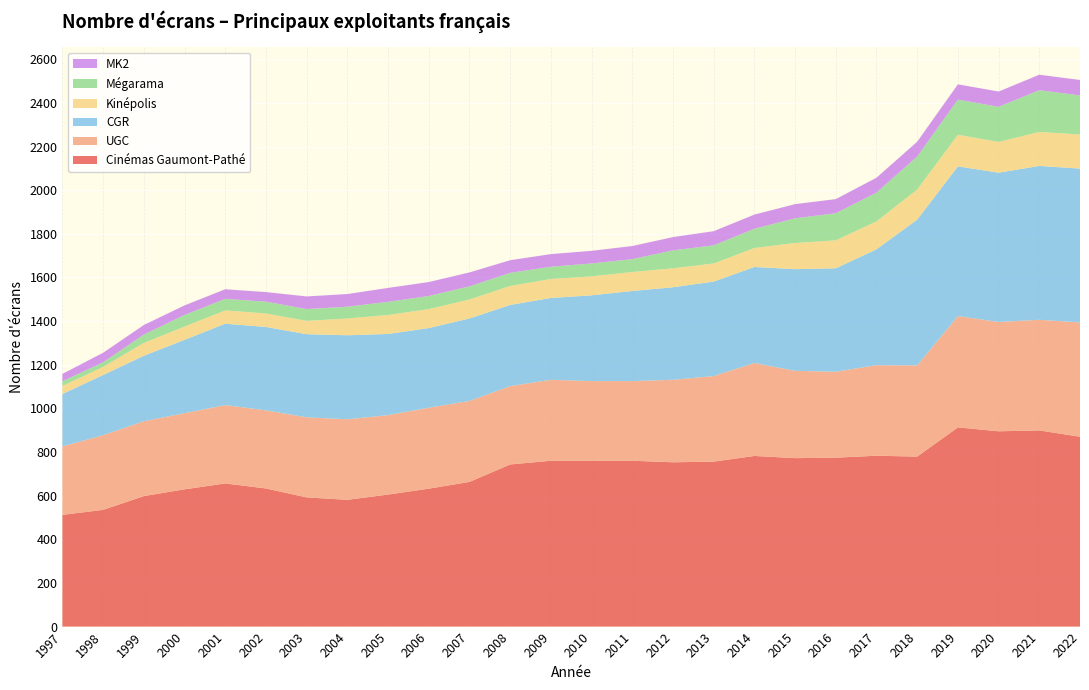

Reading left to right, extract all data points from this chart.

Cinémas Gaumont-Pathé: 1997=512	1998=535	1999=598	2000=629	2001=656	2002=633	2003=592	2004=581	2005=605	2006=632	2007=663	2008=743	2009=760	2010=760	2011=760	2012=753	2013=756	2014=782	2015=772	2016=774	2017=783	2018=779	2019=913	2020=895	2021=899	2022=870
UGC: 1997=314	1998=342	1999=343	2000=349	2001=359	2002=358	2003=367	2004=369	2005=364	2006=371	2007=371	2008=359	2009=371	2010=365	2011=365	2012=378	2013=392	2014=426	2015=400	2016=394	2017=415	2018=418	2019=510	2020=501	2021=507	2022=524
CGR: 1997=240	1998=276	1999=300	2000=336	2001=373	2002=382	2003=381	2004=385	2005=372	2006=365	2007=378	2008=372	2009=375	2010=393	2011=413	2012=424	2013=433	2014=440	2015=466	2016=474	2017=531	2018=668	2019=686	2020=684	2021=705	2022=705
Kinépolis: 1997=37	1998=37	1999=59	2000=61	2001=61	2002=62	2003=61	2004=77	2005=87	2006=87	2007=87	2008=87	2009=87	2010=87	2011=87	2012=87	2013=83	2014=87	2015=120	2016=128	2017=128	2018=138	2019=145	2020=141	2021=156	2022=156
Mégarama: 1997=21	1998=21	1999=38	2000=53	2001=53	2002=54	2003=54	2004=54	2005=60	2006=60	2007=60	2008=60	2009=56	2010=59	2011=59	2012=82	2013=83	2014=88	2015=113	2016=124	2017=132	2018=151	2019=161	2020=161	2021=191	2022=179
MK2: 1997=34	1998=44	1999=44	2000=44	2001=44	2002=44	2003=58	2004=58	2005=64	2006=64	2007=64	2008=58	2009=58	2010=58	2011=60	2012=61	2013=65	2014=65	2015=65	2016=65	2017=68	2018=68	2019=70	2020=70	2021=71	2022=71